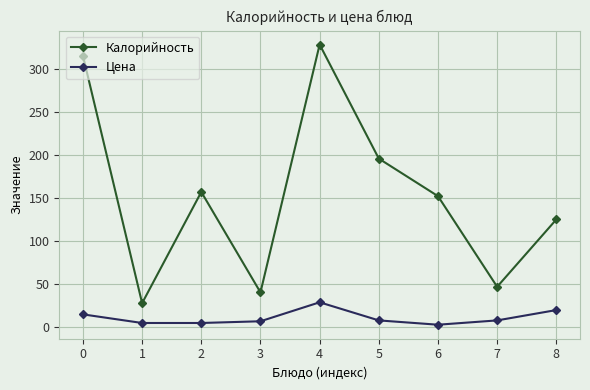

At which category is the sum across all series the highest?

4